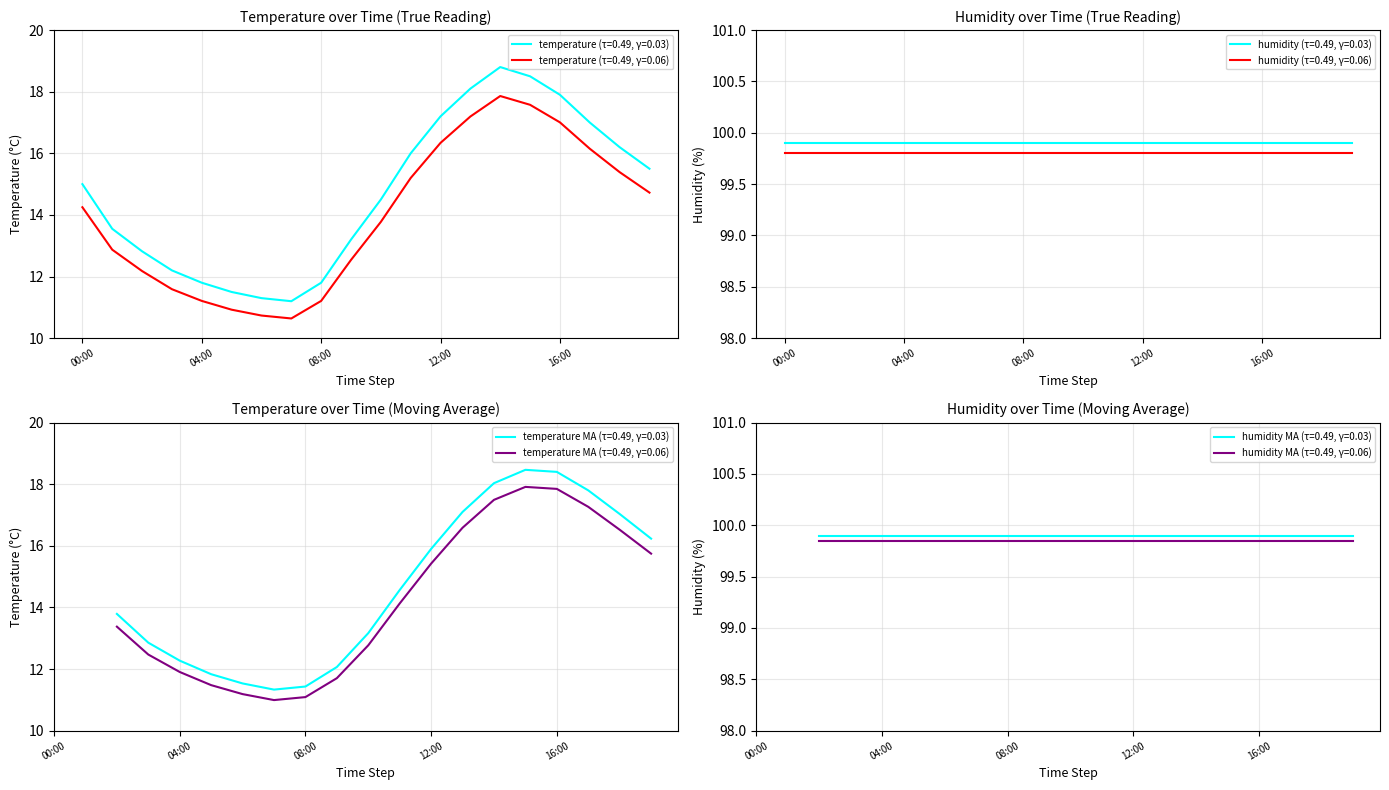

True or false: temperature (τ=0.49, γ=0.06) has a value of 4.9 at 04:00.

False